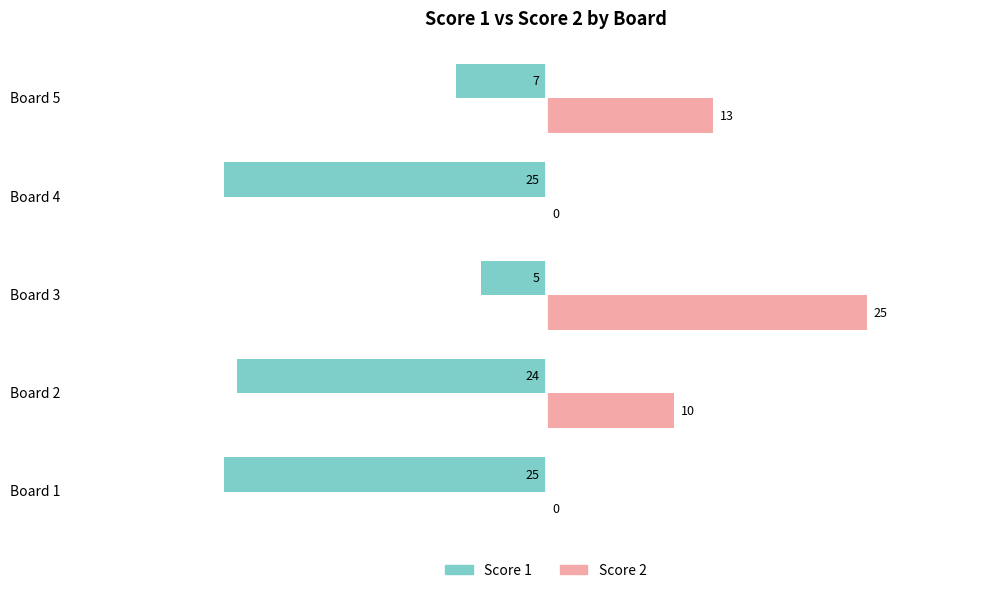

What is the average value of the Score 2 series?

10